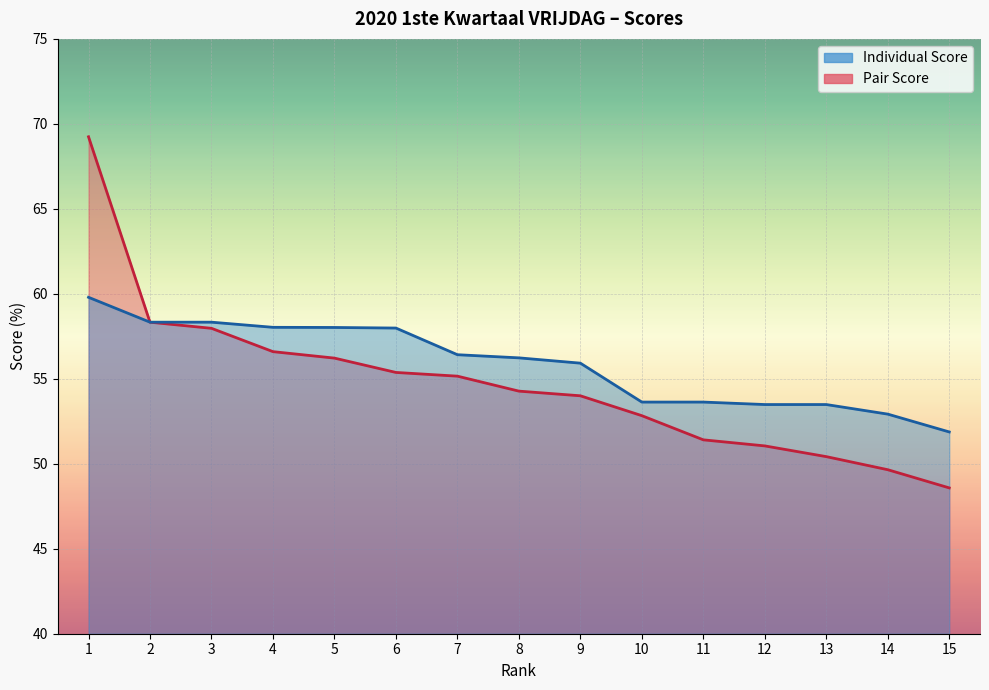

True or false: Pair Score has a value of 13.9 at 2.

False